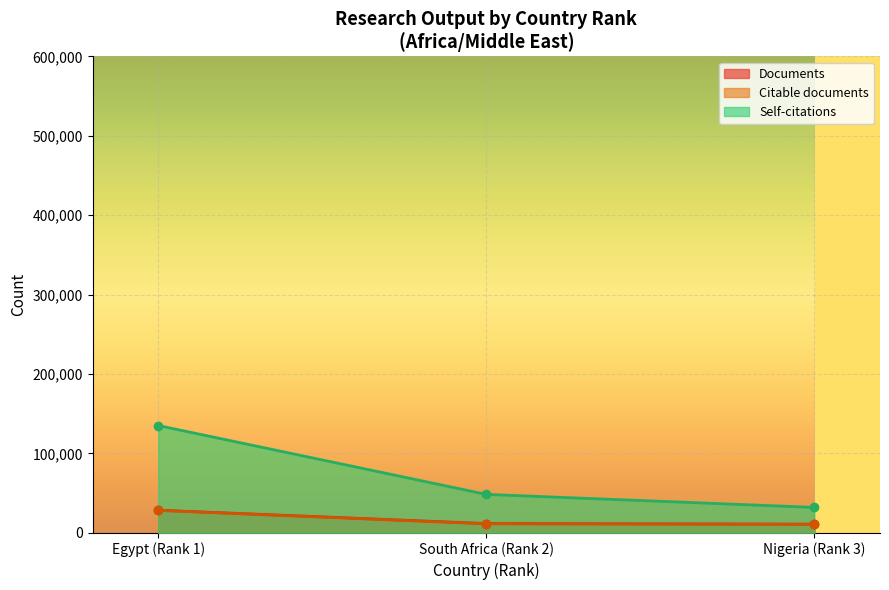

What is the average value of the Citable documents series?

16667